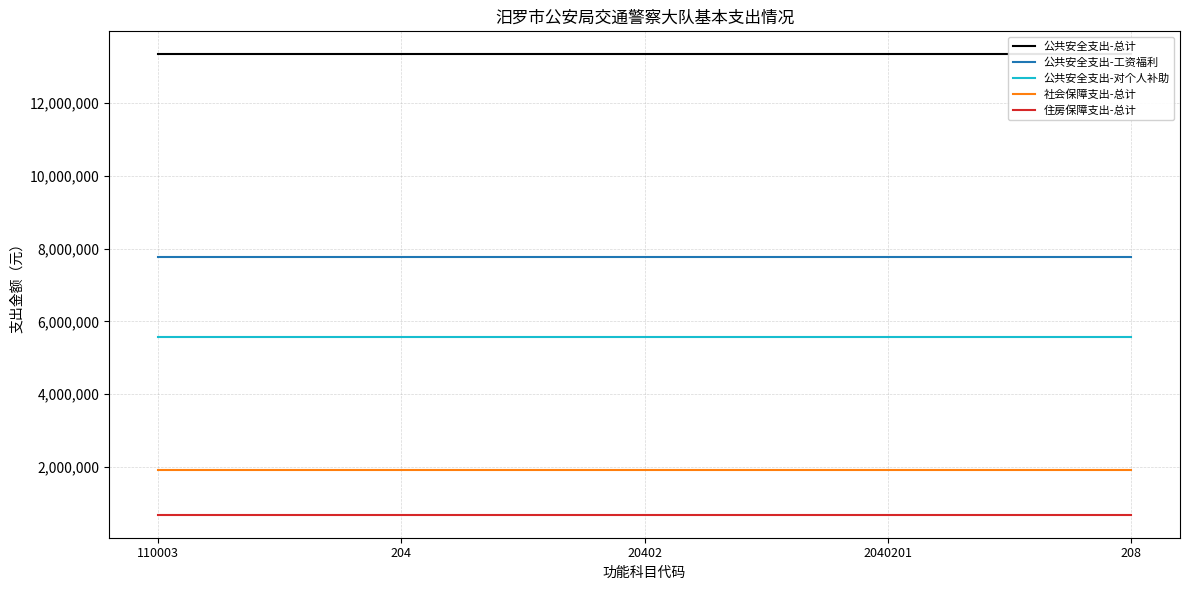

Reading left to right, transcribe all the data shown in this chart.

公共安全支出-总计: 110003=13341001	204=13341001	20402=13341001	2040201=13341001	208=13341001
公共安全支出-工资福利: 110003=7782206	204=7782206	20402=7782206	2040201=7782206	208=7782206
公共安全支出-对个人补助: 110003=5558795	204=5558795	20402=5558795	2040201=5558795	208=5558795
社会保障支出-总计: 110003=1928032	204=1928032	20402=1928032	2040201=1928032	208=1928032
住房保障支出-总计: 110003=685333	204=685333	20402=685333	2040201=685333	208=685333